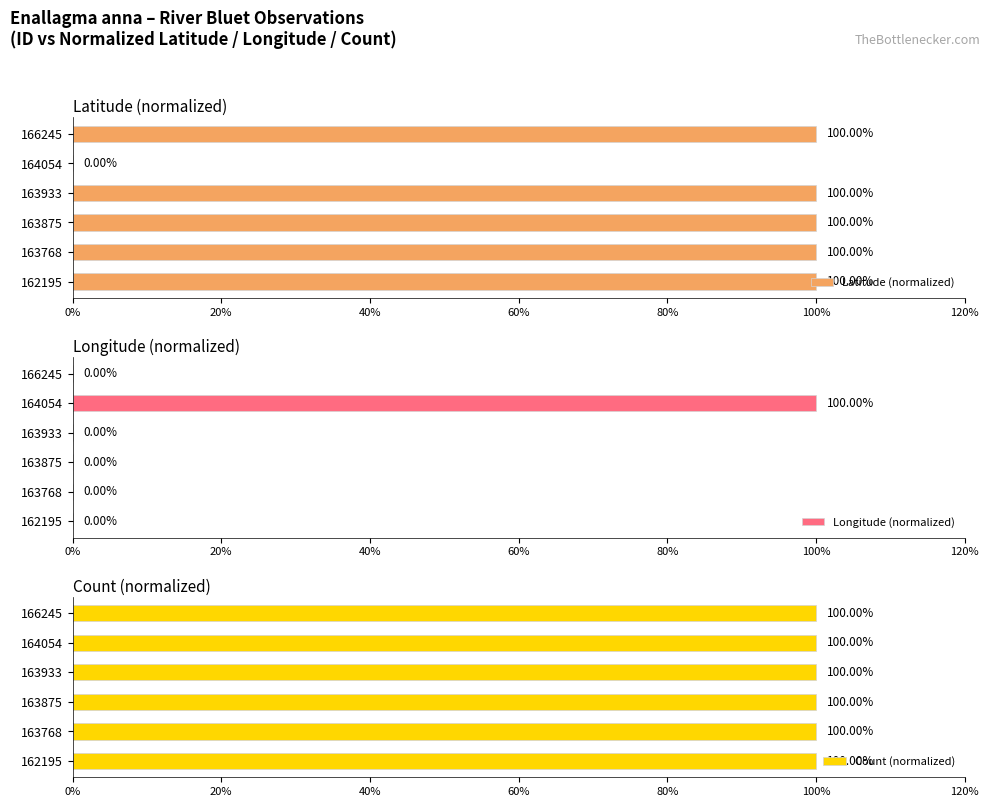

What is the difference between the maximum and second lowest values in the Longitude (normalized) series?

100.0